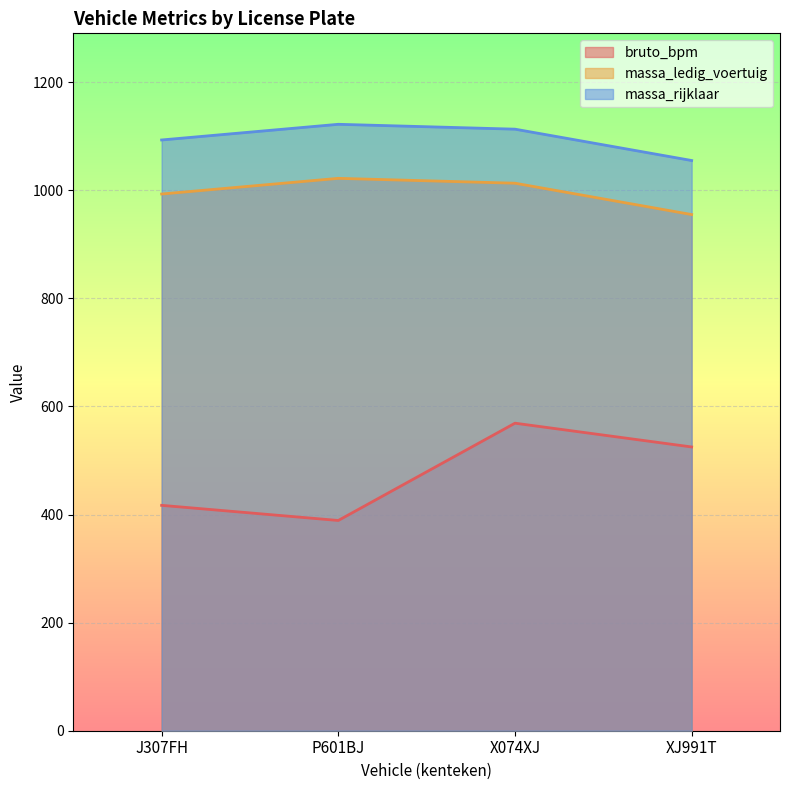

At which label does massa_ledig_voertuig reach its minimum?

XJ991T